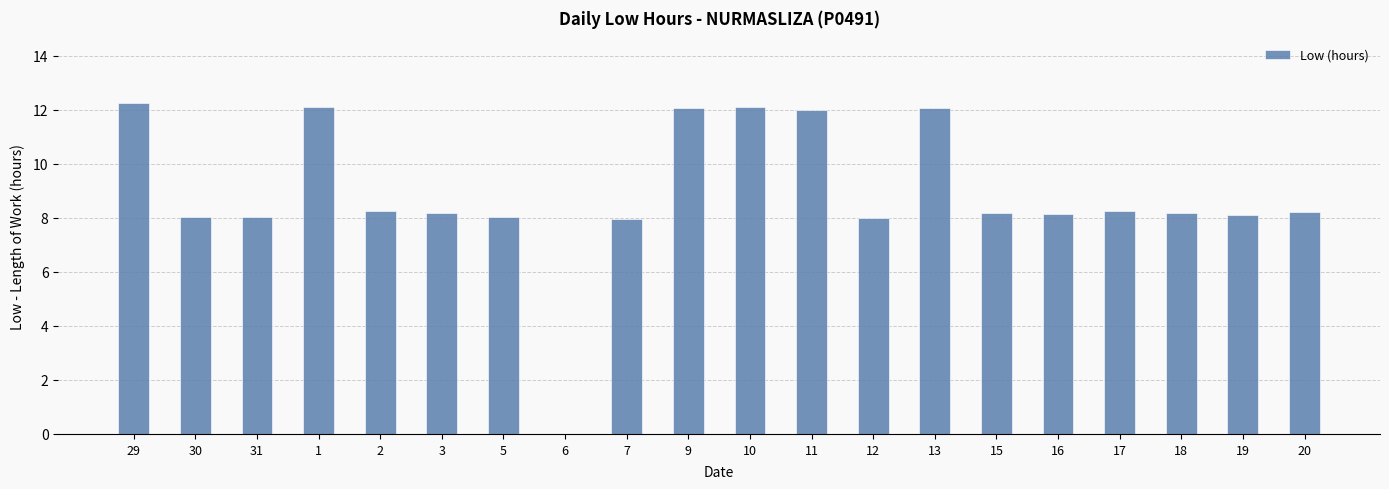

Are the bars horizontal?

No